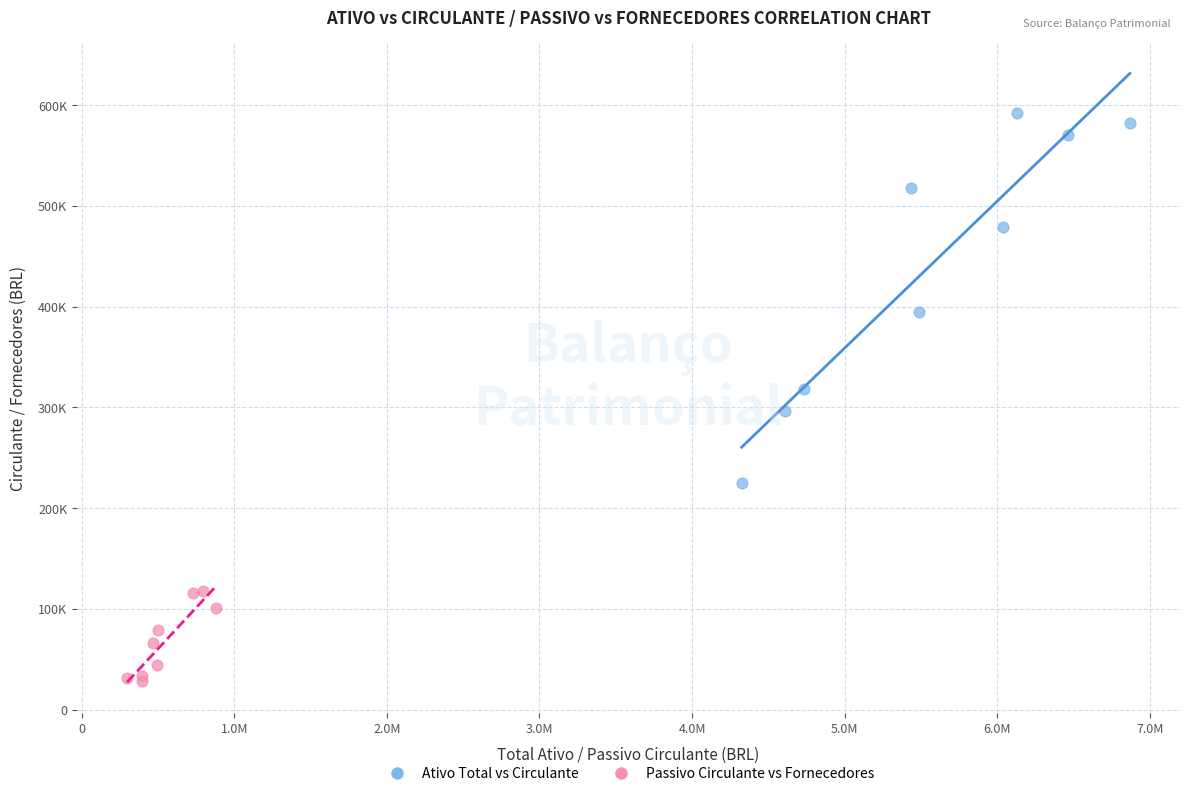

Which series has the widest spread of Y values?

Ativo Total vs Circulante